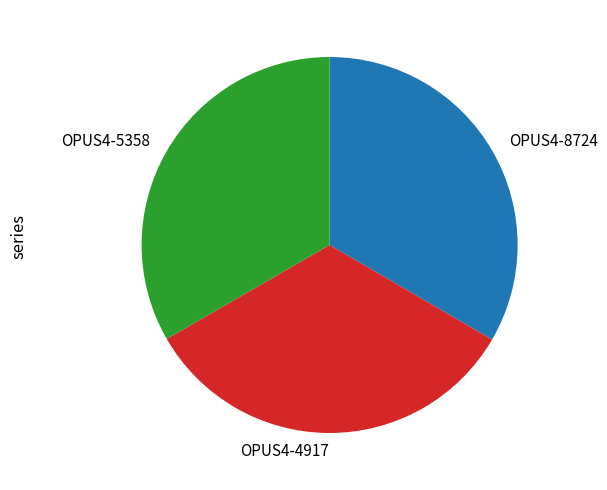

Is there any slice that represents more than half of the pie?

No